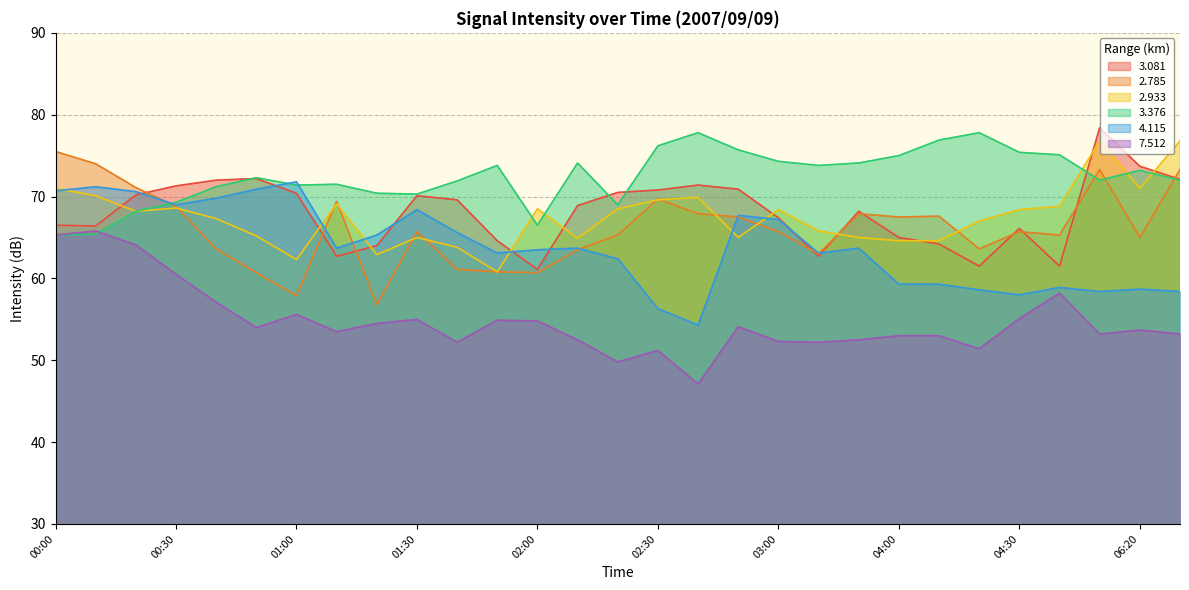

Rank the categories by 3.081 value from lowest to highest.

02:00, 04:20, 04:40, 01:10, 03:40, 01:20, 04:10, 01:50, 04:00, 04:30, 00:10, 00:00, 03:00, 03:50, 02:10, 01:40, 01:30, 00:20, 01:00, 02:20, 02:30, 02:50, 00:30, 02:40, 00:40, 06:30, 00:50, 06:20, 05:30